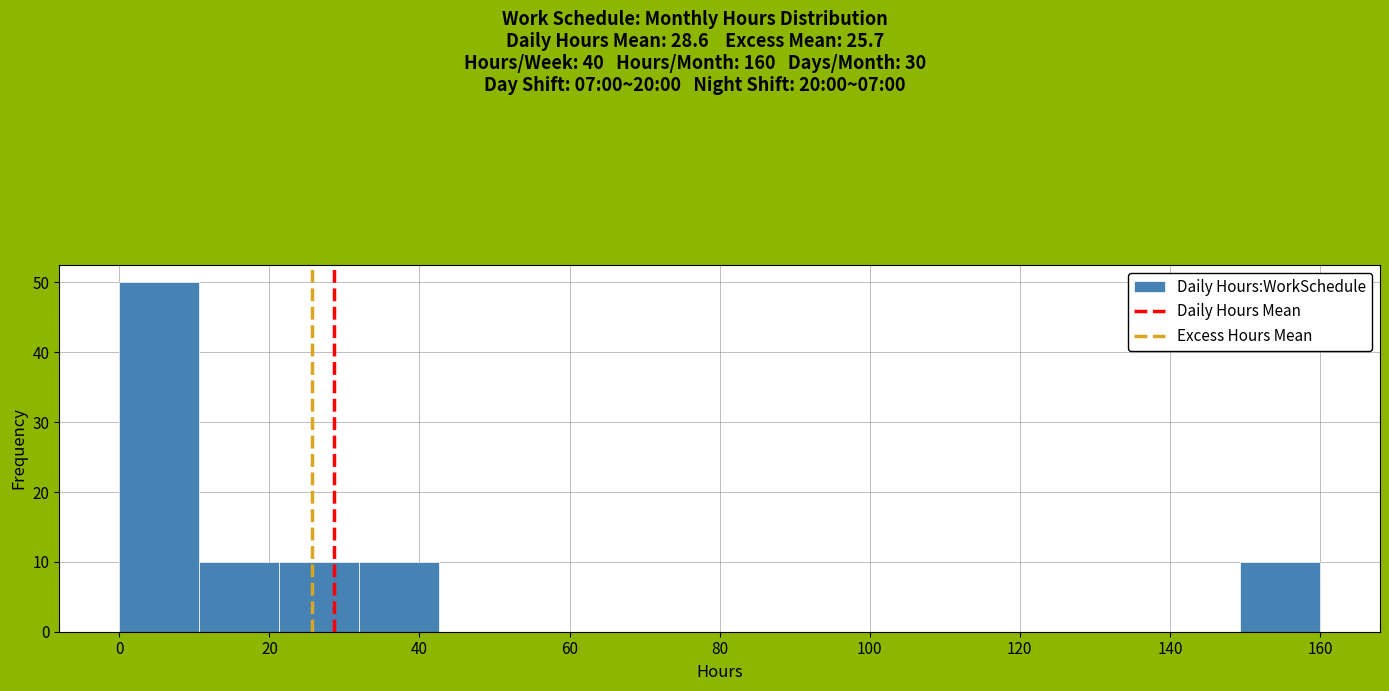

Reading left to right, transcribe this chart: for each bar, give the range it covers on the x-axis and its height. Neither the bar edges nor the heights are printed on the chart, so give them approximately, as read against the axes.

0 to 10: 50
10 to 22: 10
22 to 32: 10
32 to 42: 10
42 to 54: 0
54 to 64: 0
64 to 74: 0
74 to 86: 0
86 to 96: 0
96 to 106: 0
106 to 118: 0
118 to 128: 0
128 to 138: 0
138 to 150: 0
150 to 160: 10